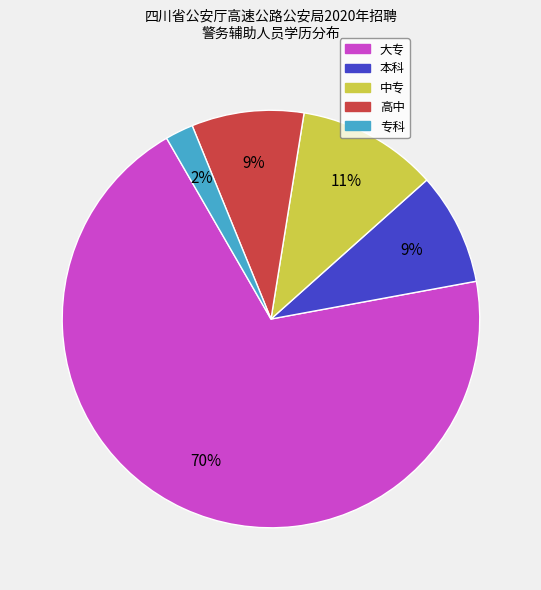

True or false: 高中 accounts for 1% of the total.

False